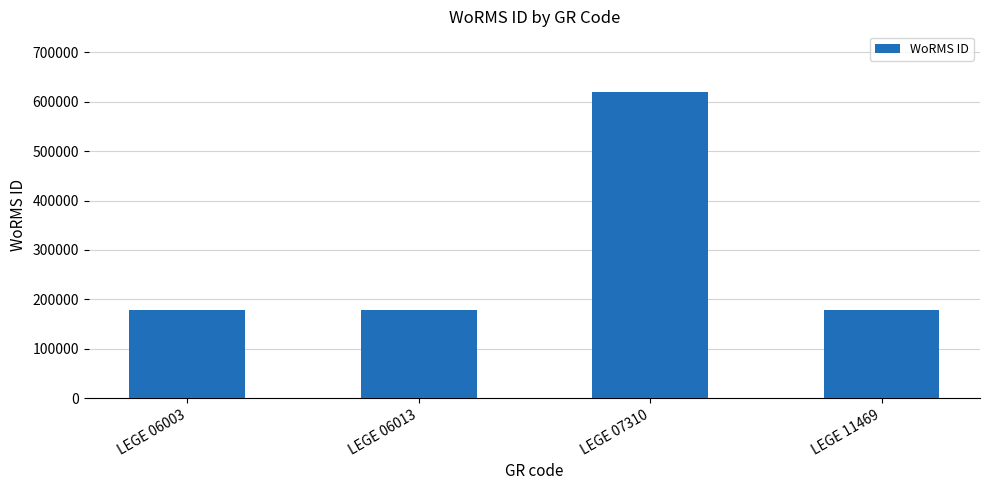

What is the ratio of the value at LEGE 11469 to the value at LEGE 07310?

0.3